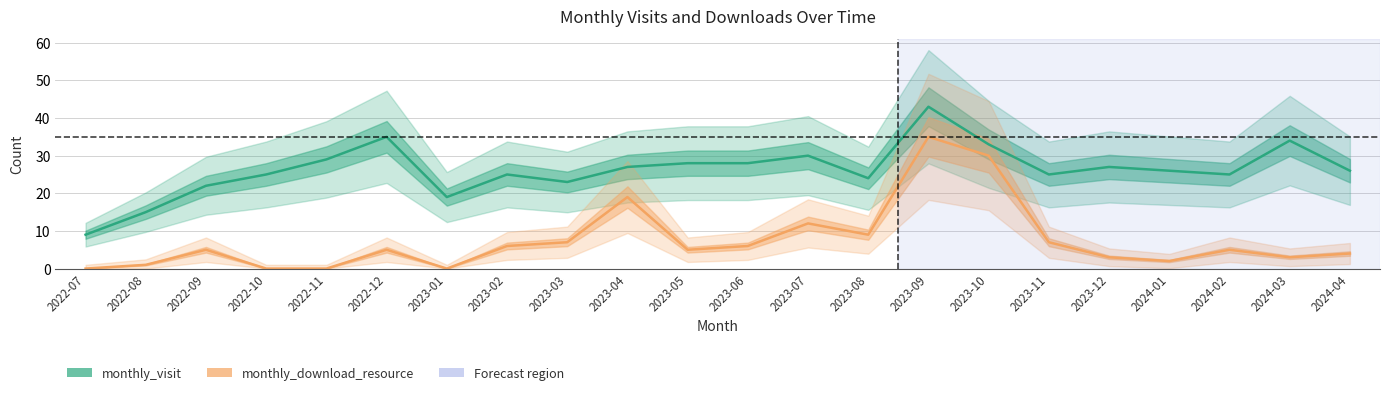

Does the chart display data point markers on the line(s)?

No